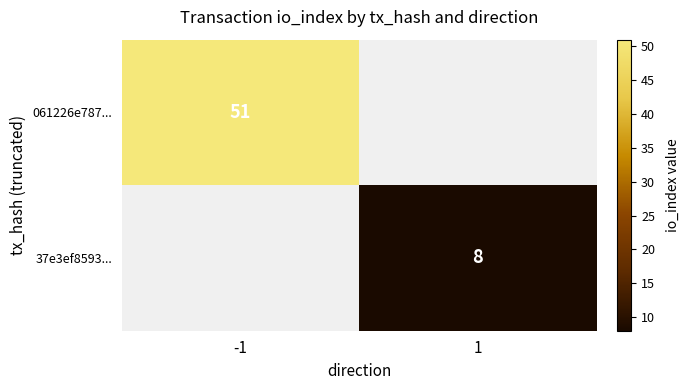

At how many categories does at least one series exceed 48?

1